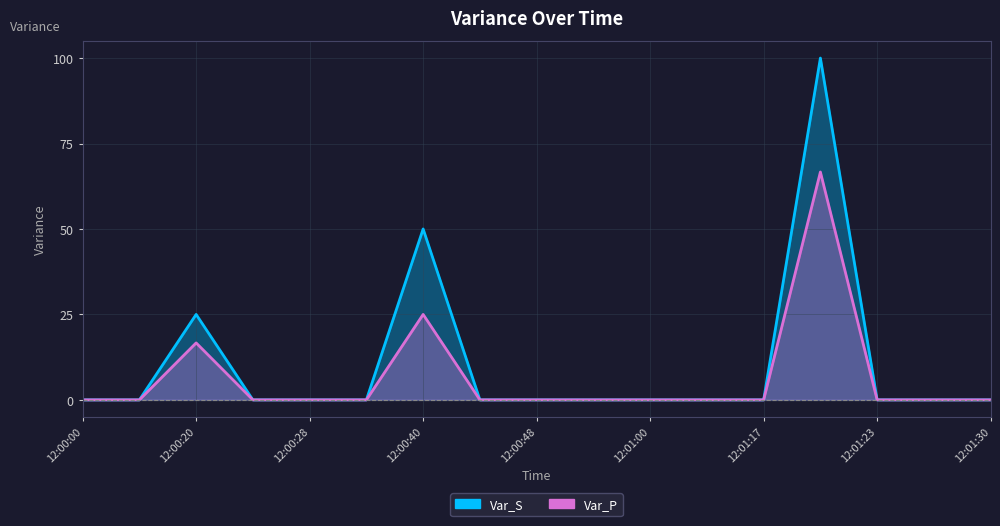

Rank the categories by Var_S value from highest to lowest.

12:01:20, 12:00:40, 12:00:20, 12:00:00, 12:00:02, 12:00:25, 12:00:28, 12:00:39, 12:00:42, 12:00:48, 12:00:52, 12:01:00, 12:01:12, 12:01:17, 12:01:23, 12:01:26, 12:01:30